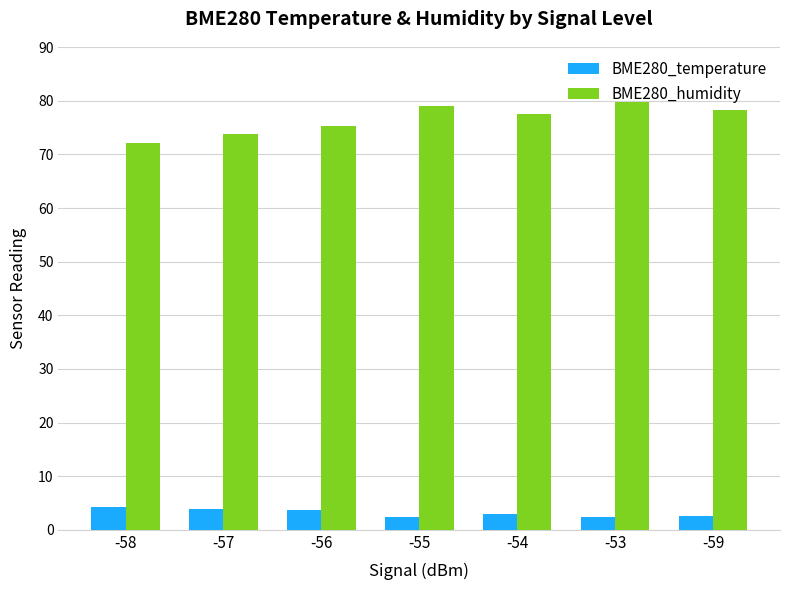

At -54, list the series in order from largest to smallest.

BME280_humidity, BME280_temperature